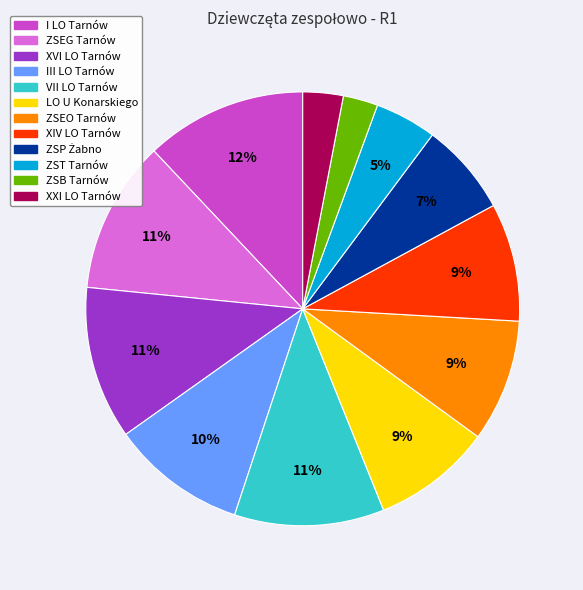

True or false: III LO Tarnów accounts for 1% of the total.

False